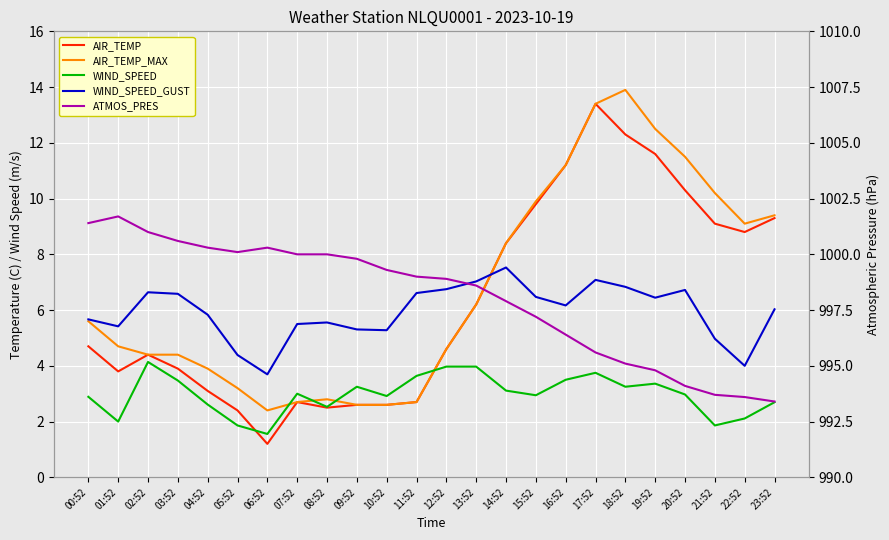

What is the sum of all AIR_TEMP values?

151.6